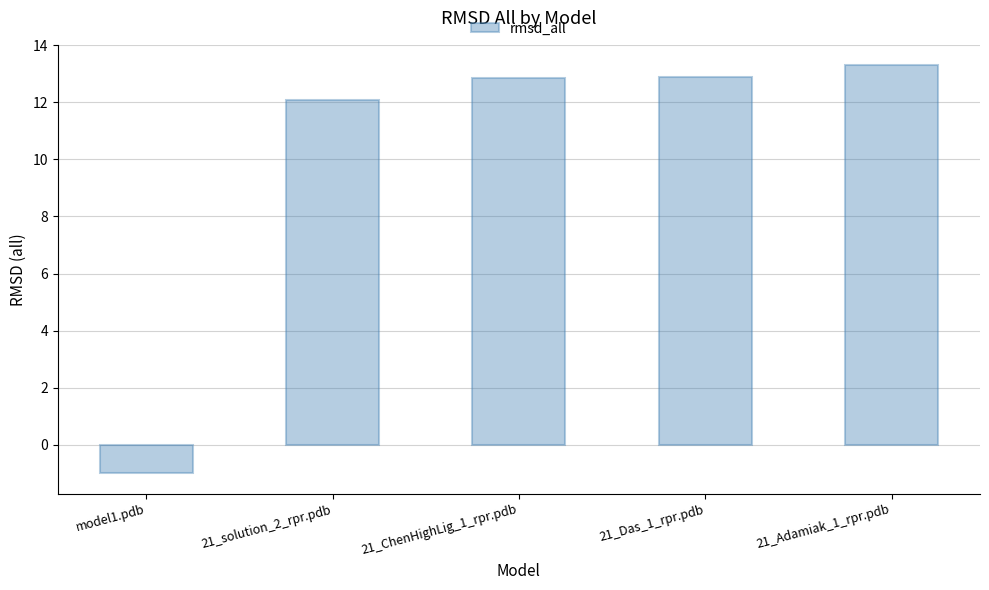

Are the bars grouped side by side (vs. stacked)?

No